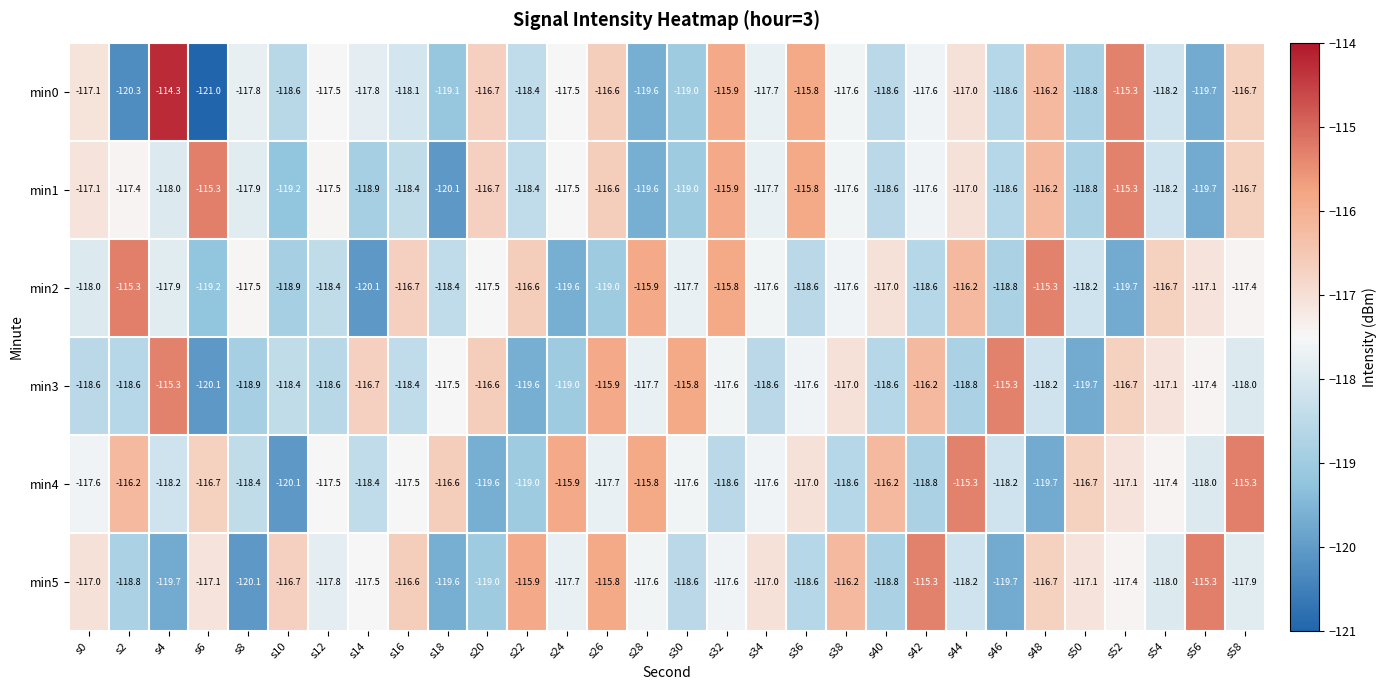

Rank the series at s4 from highest to lowest value.

min0, min3, min2, min1, min4, min5